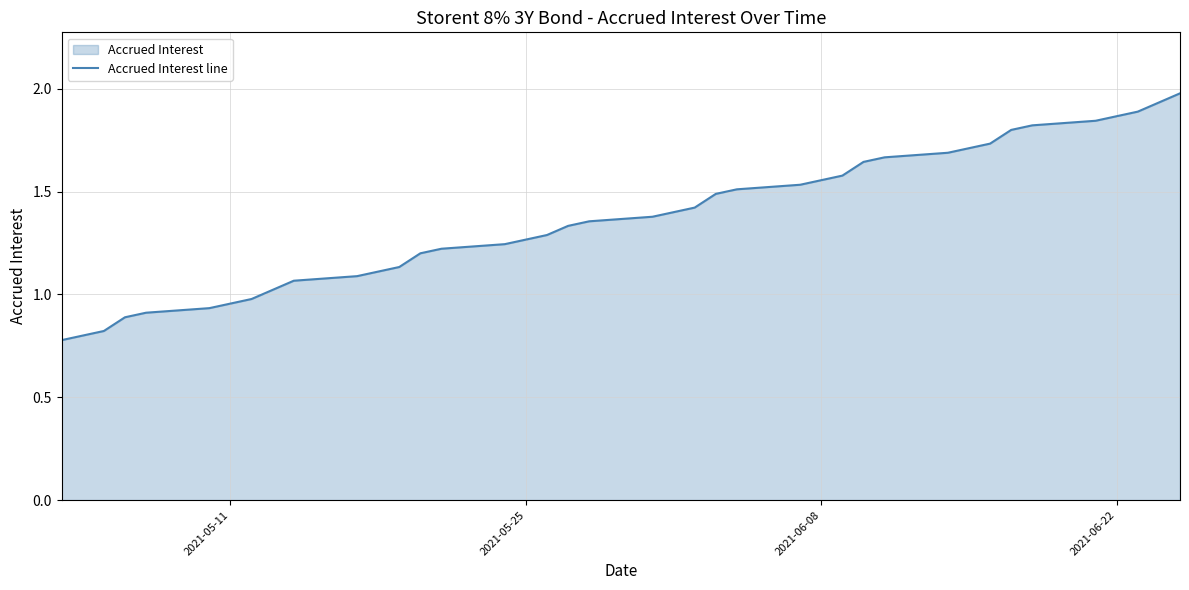

What is the minimum value shown in the chart?

0.8